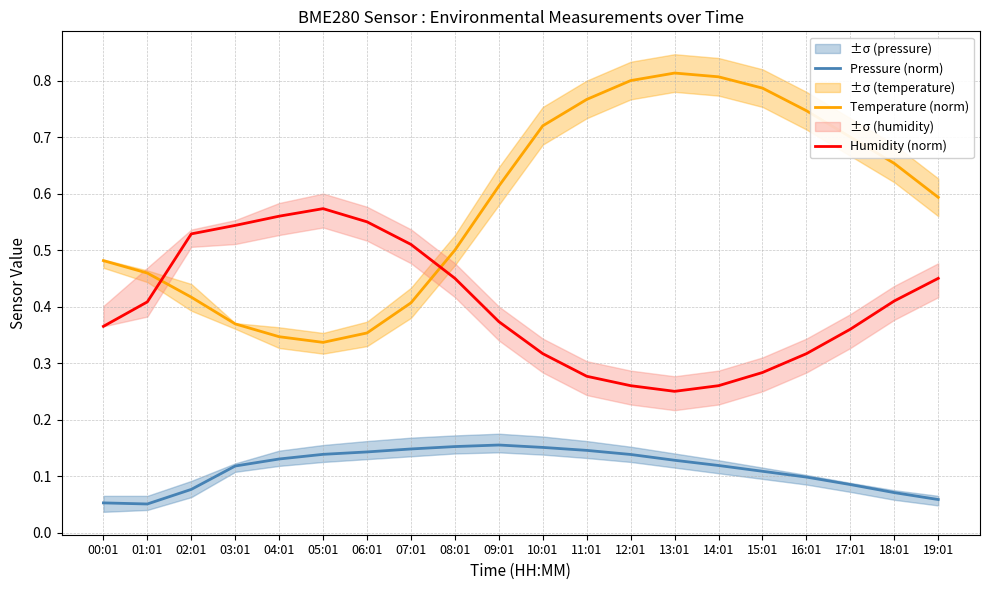

At which category does Humidity (norm) reach its first local valley?

13:01